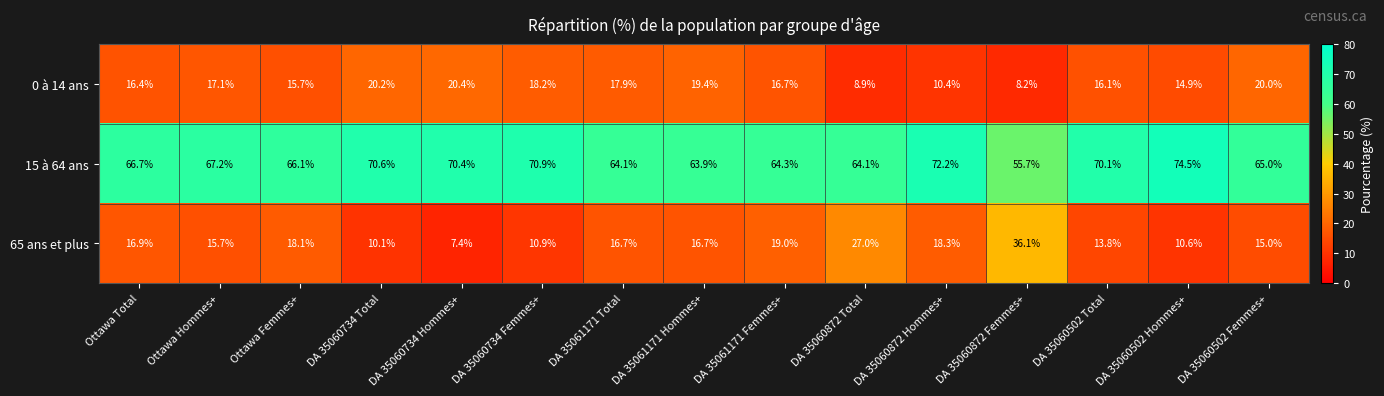

Which series has the largest total across all categories?

15 à 64 ans